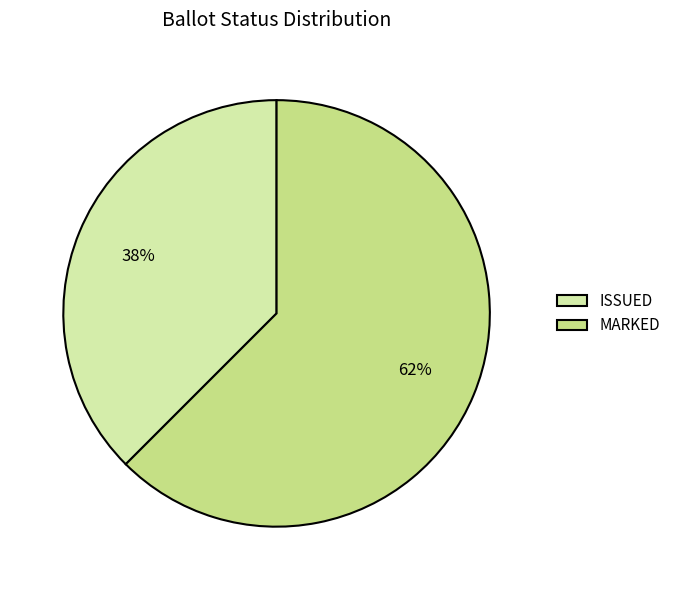

How many segments does this pie chart have?

2